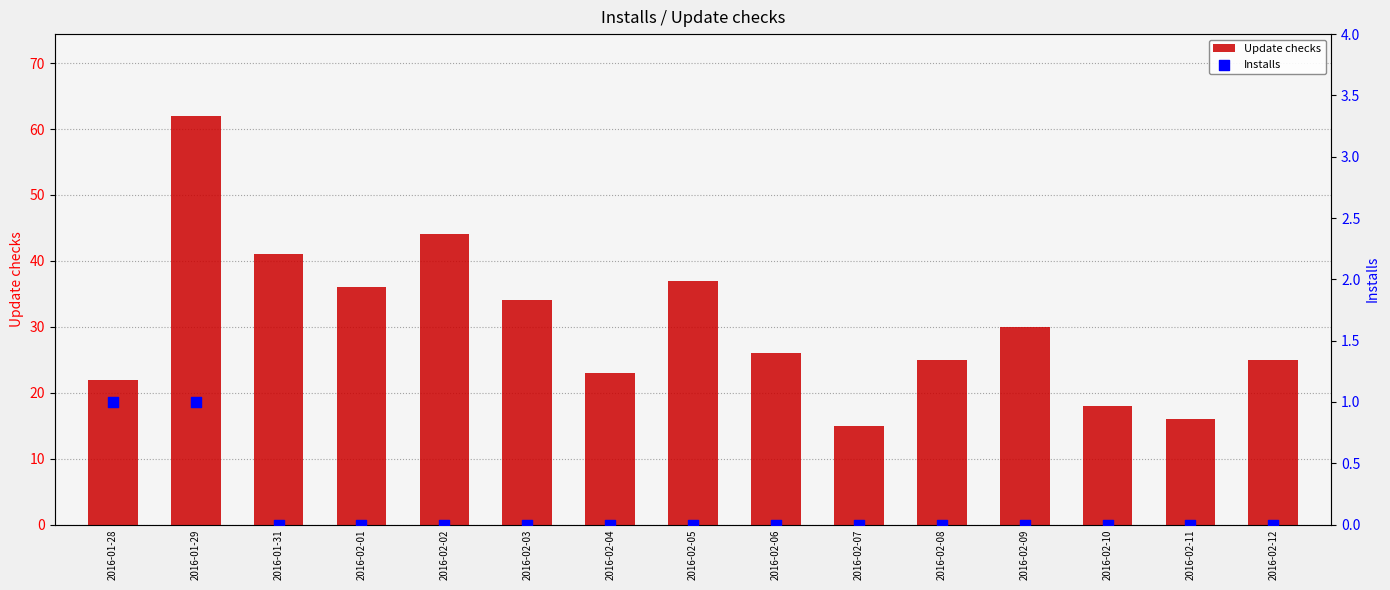

At how many categories does at least one series exceed 6?

15